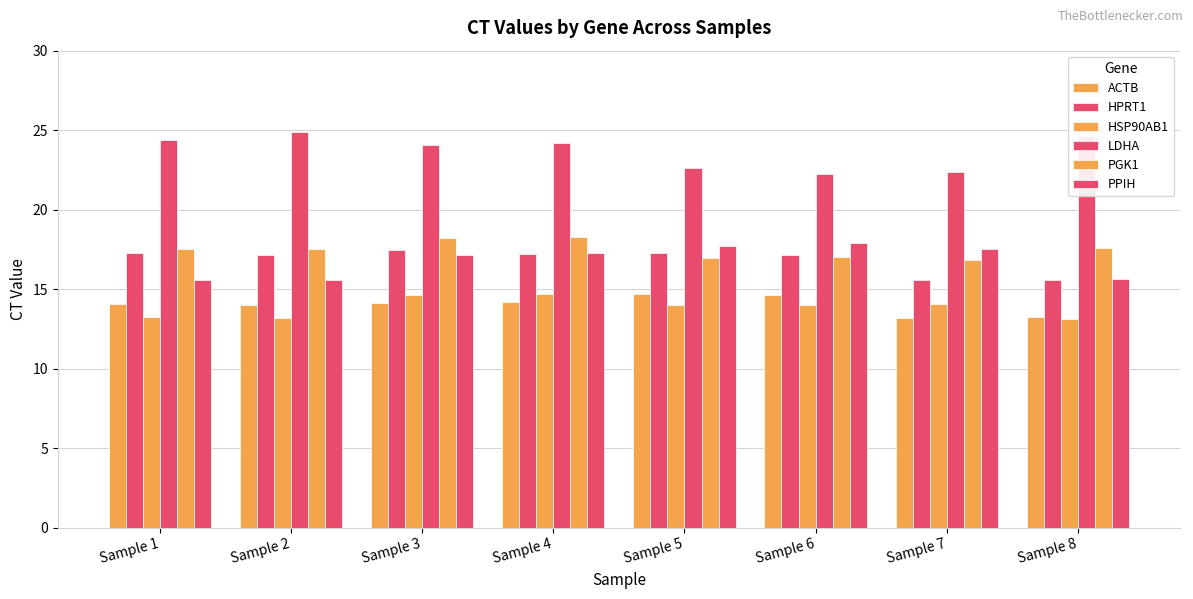

Reading left to right, extract all data points from this chart.

ACTB: 14.1	14.0	14.1	14.2	14.7	14.7	13.2	13.2
HPRT1: 17.3	17.1	17.5	17.2	17.3	17.1	15.6	15.6
HSP90AB1: 13.2	13.2	14.7	14.7	14.0	14.0	14.1	13.1
LDHA: 24.4	24.9	24.1	24.2	22.6	22.2	22.4	24.6
PGK1: 17.5	17.5	18.2	18.3	17.0	17.0	16.9	17.6
PPIH: 15.6	15.6	17.1	17.3	17.7	17.9	17.5	15.7